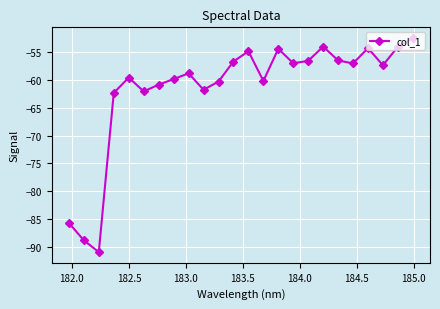

What is the maximum value shown in the chart?

-52.5